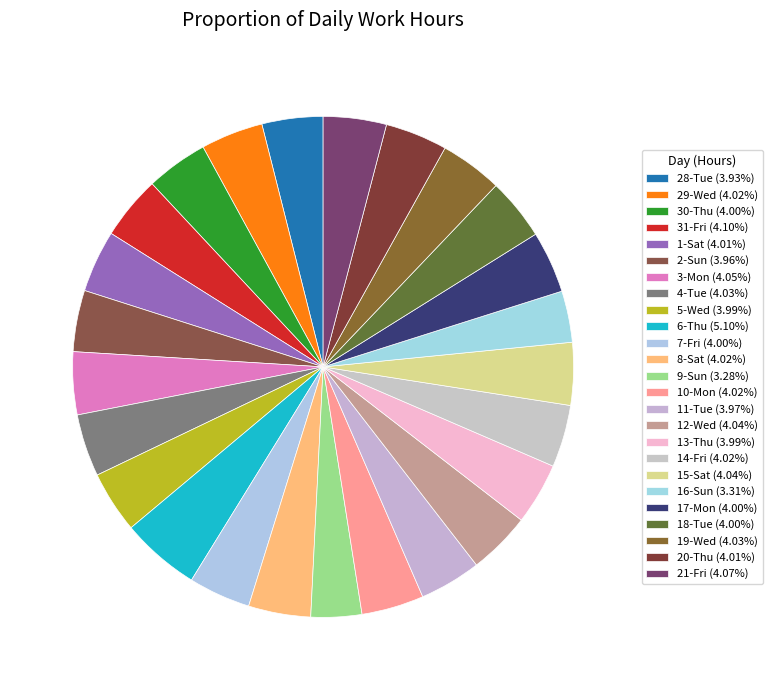

To the nearest percent, what is the average slice percentage?

4%